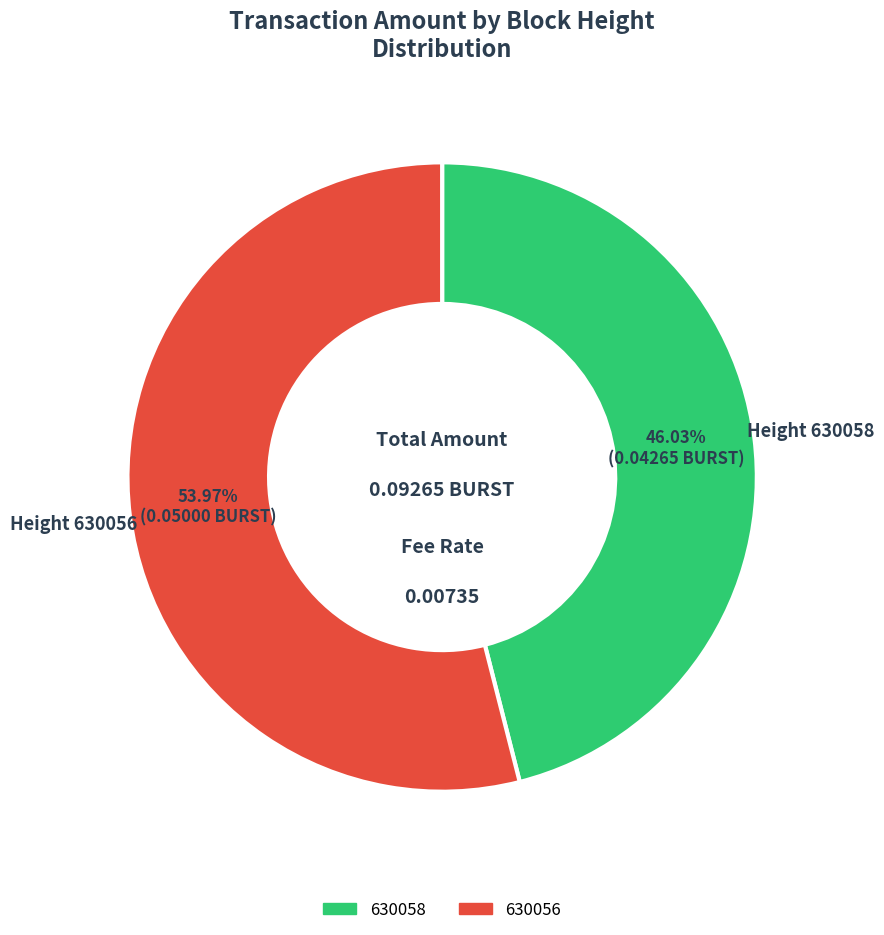

To the nearest percent, what is the difference between the 630056 and 630058 slice percentages?

8%